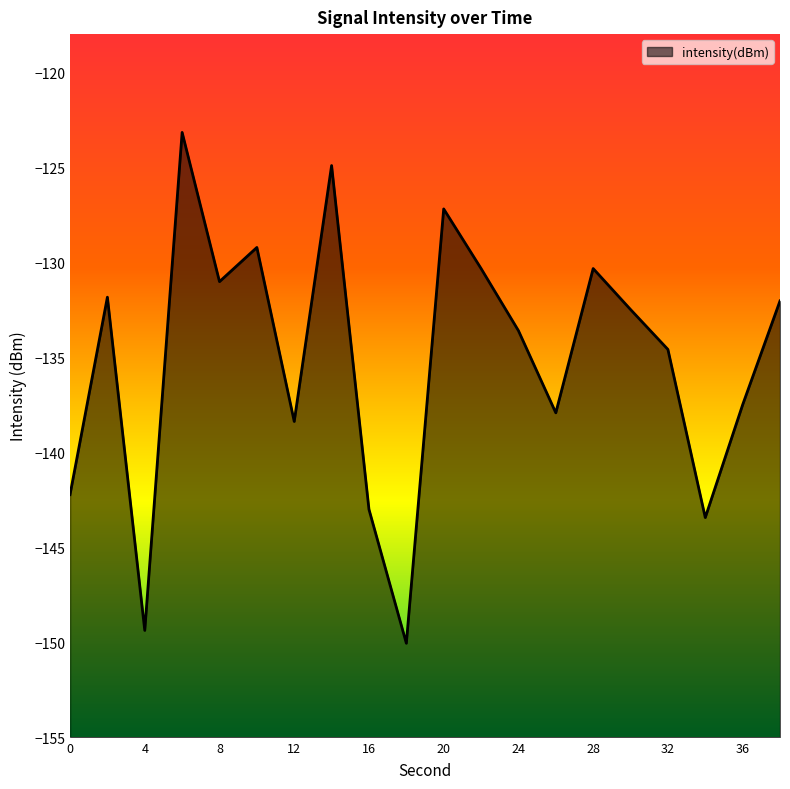

Between 10 and 38, which is larger?

10